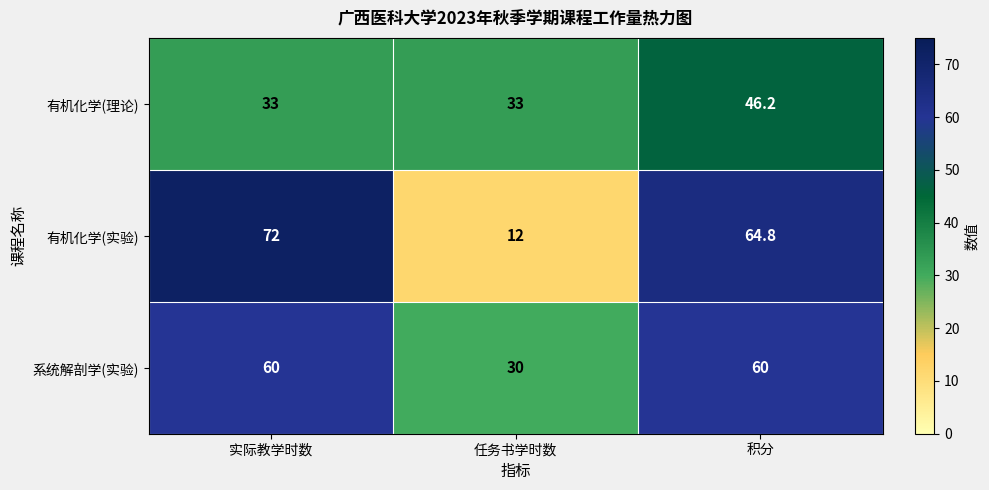

Which series changed the most between 实际教学时数 and 任务书学时数?

有机化学(实验)